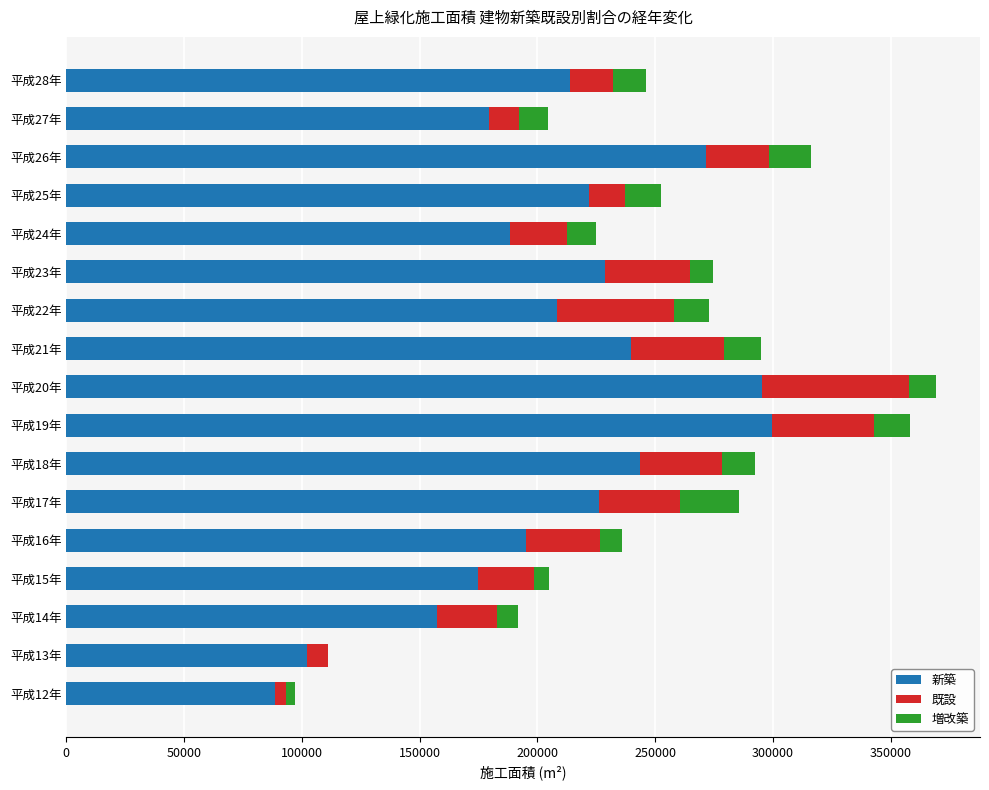

What is the highest value of the 新築 series?

299582.0